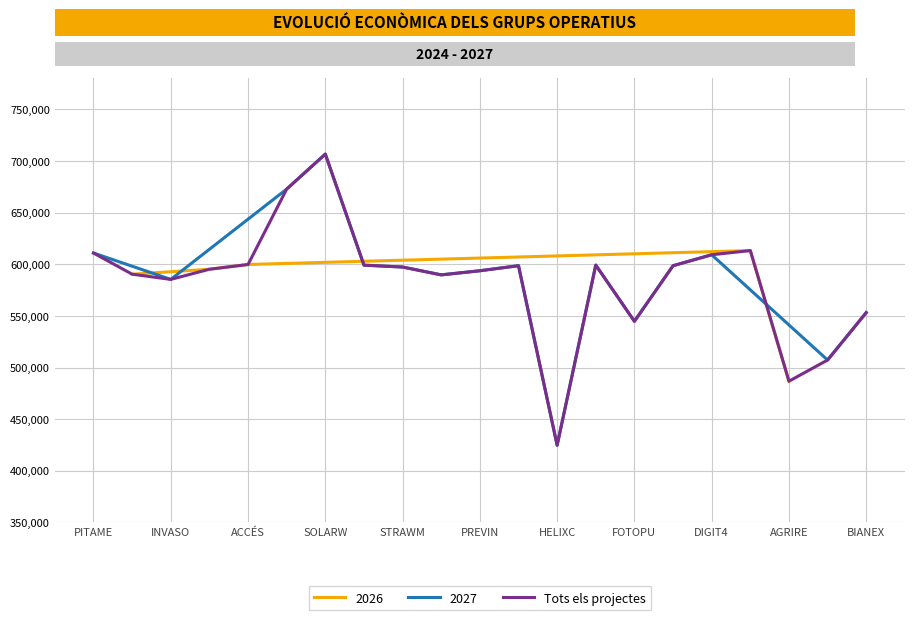

What is the lowest value of the Tots els projectes series?

424720